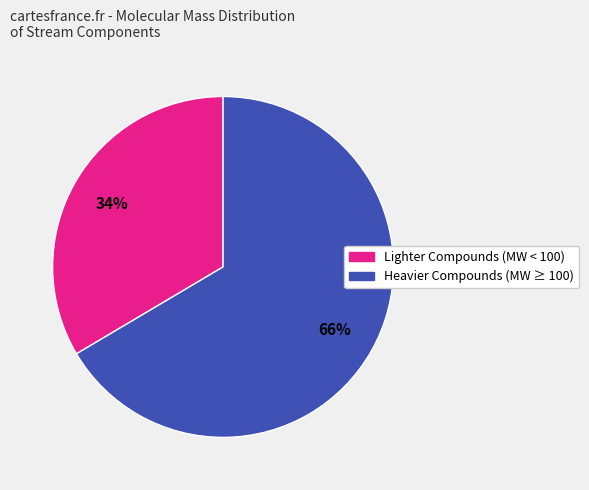

Is there any slice that represents more than half of the pie?

Yes